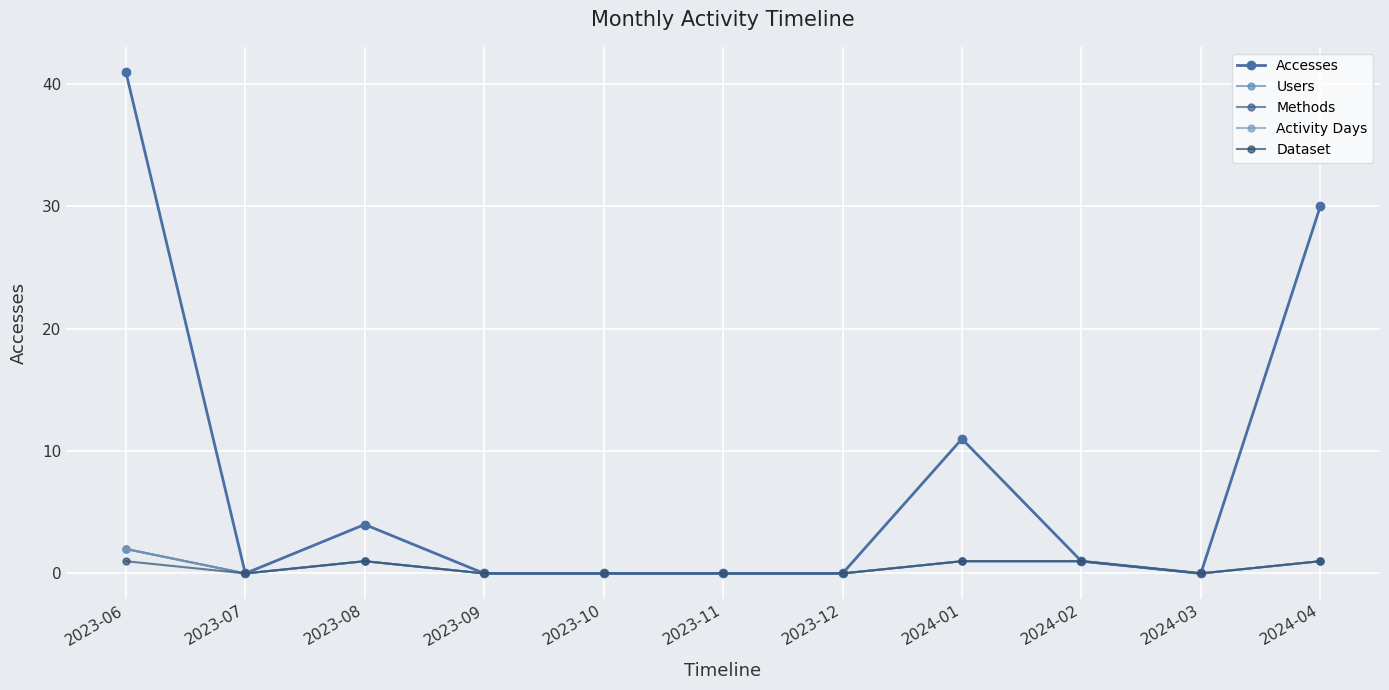

List the labels in order of Methods value, largest first.

2023-06, 2023-08, 2024-01, 2024-02, 2024-04, 2023-07, 2023-09, 2023-10, 2023-11, 2023-12, 2024-03